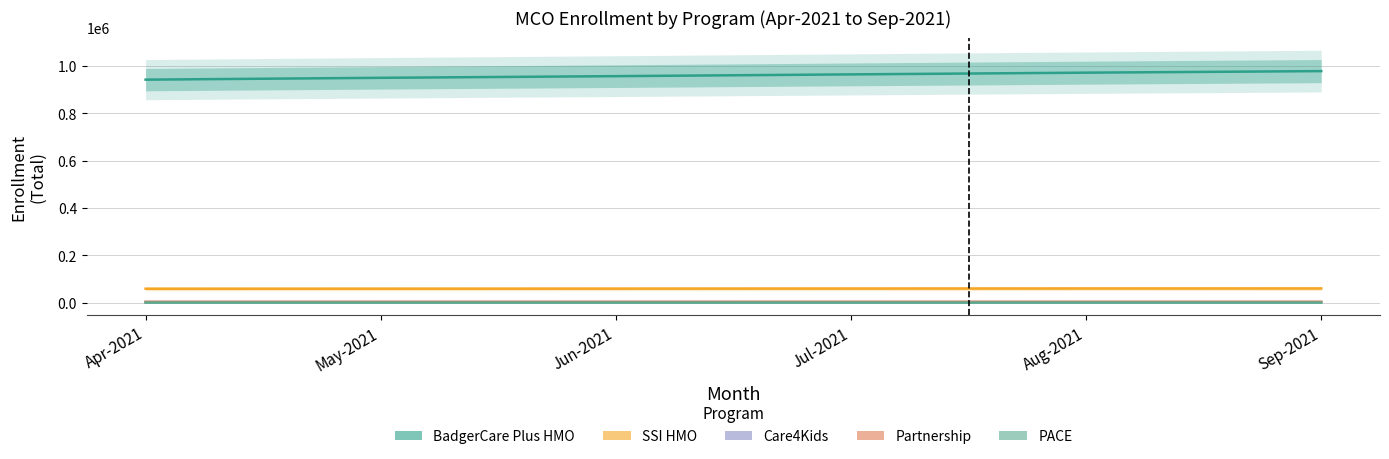

Which category has the lowest value in the Care4Kids Total series?

Sep-2021